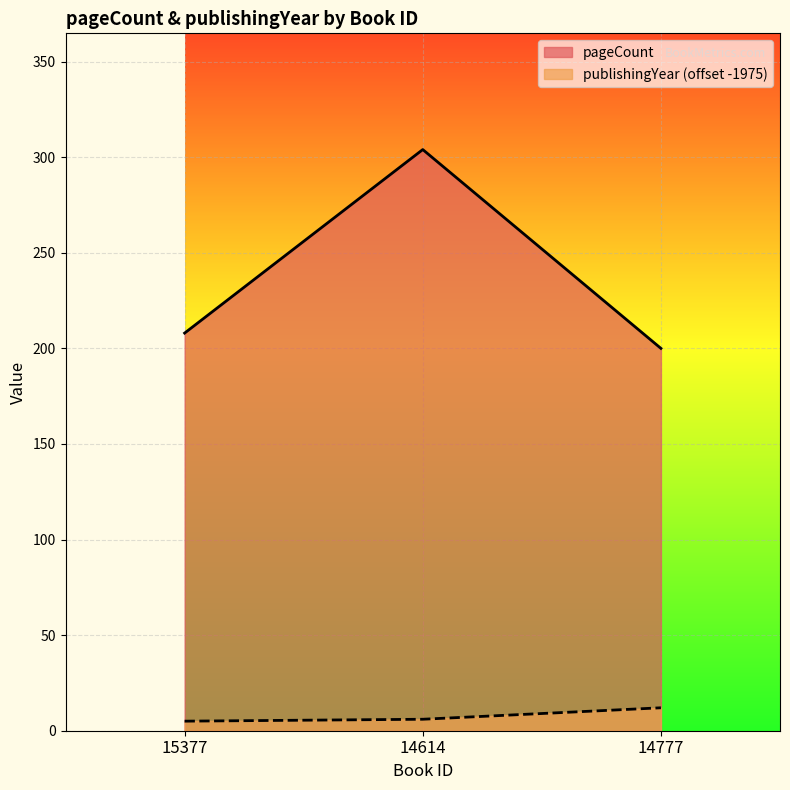

Read the publishingYear value at 14614.

6